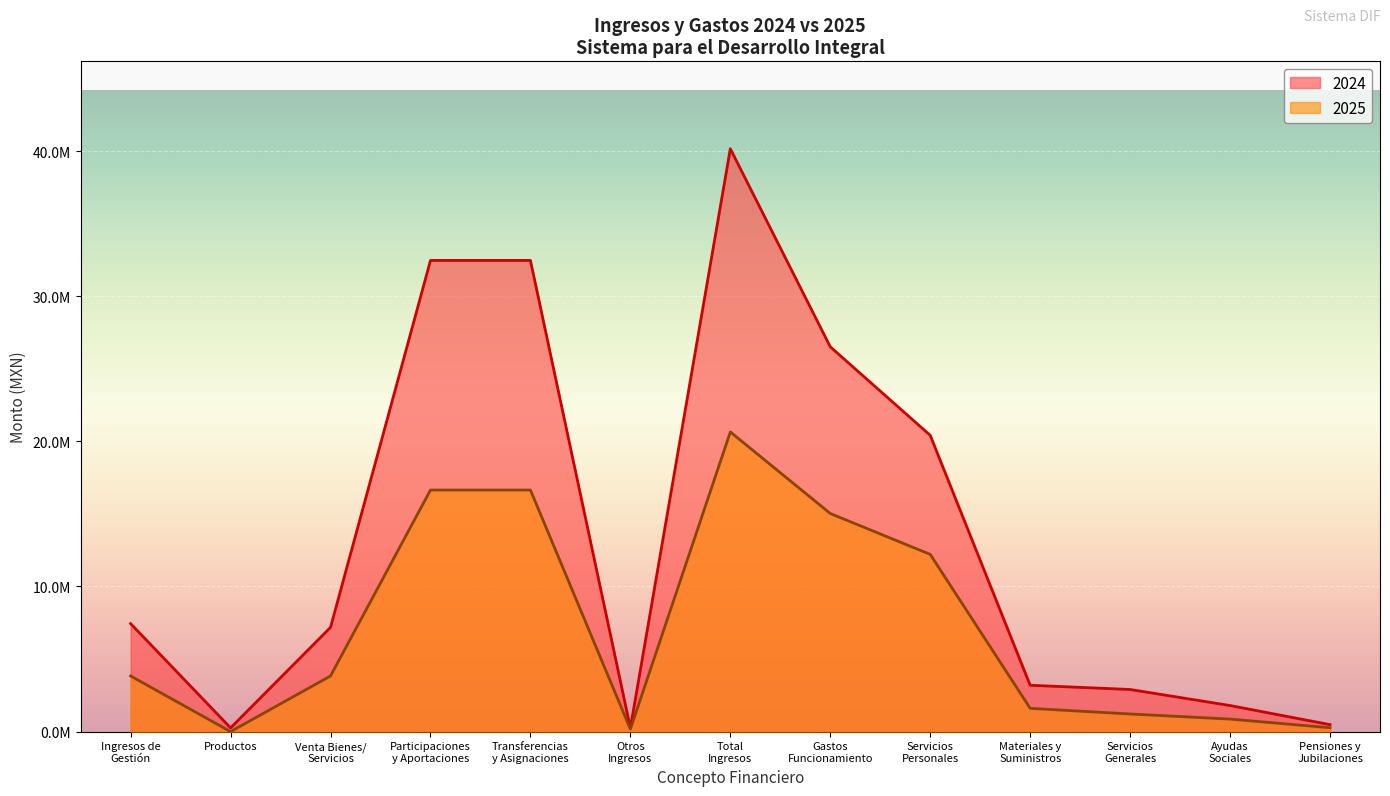

Does the chart display data point markers on the line(s)?

No